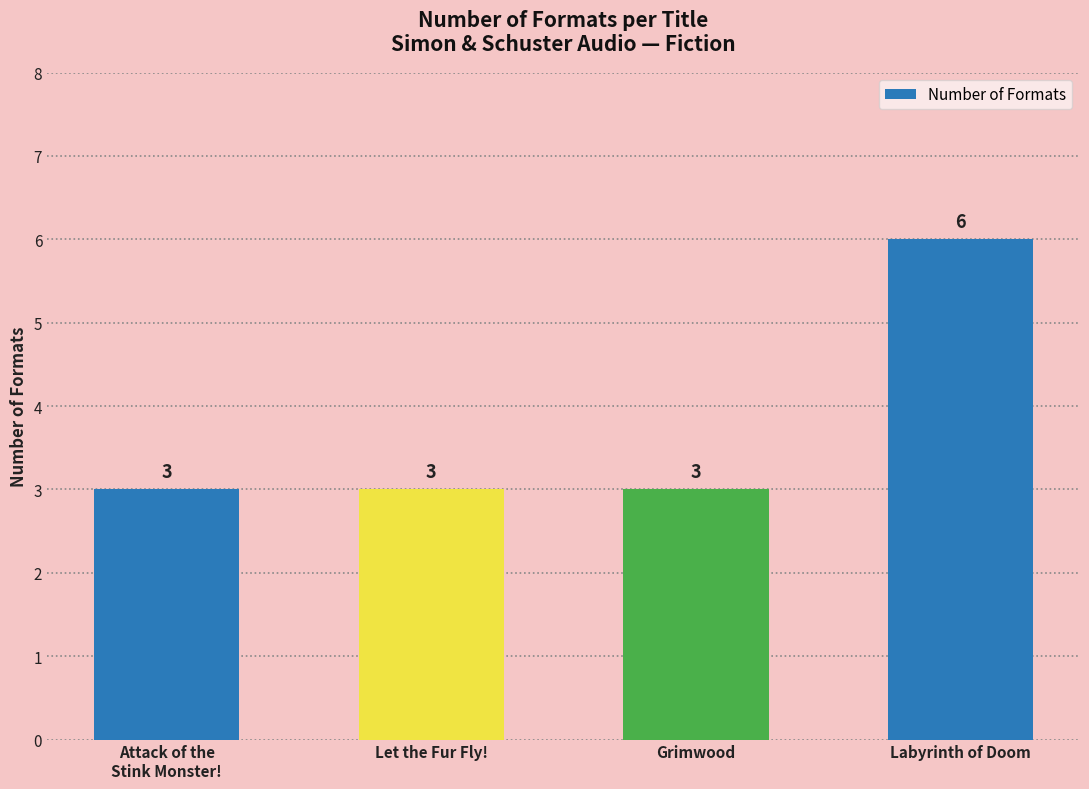

What value does the data have at Labyrinth of Doom?

6